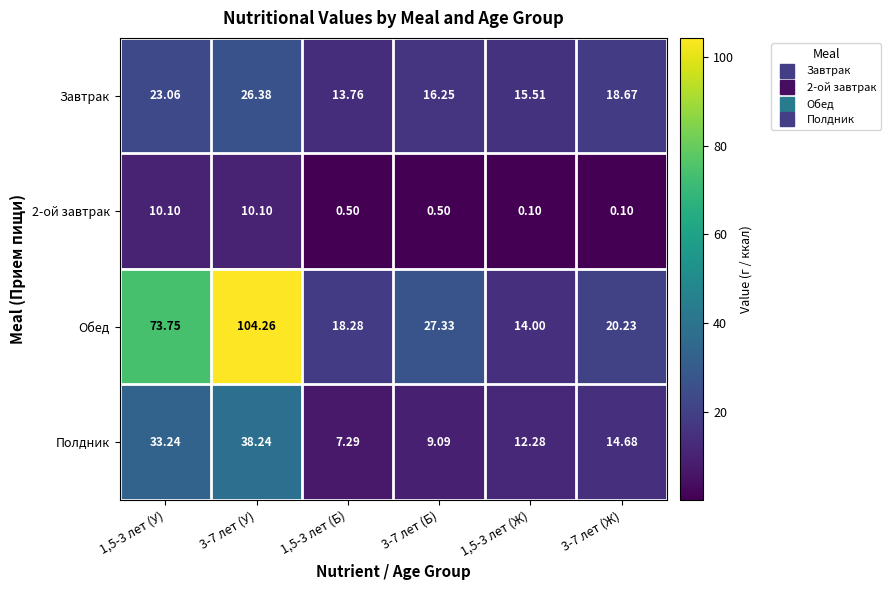

Which series has the largest range (max minus min)?

Обед